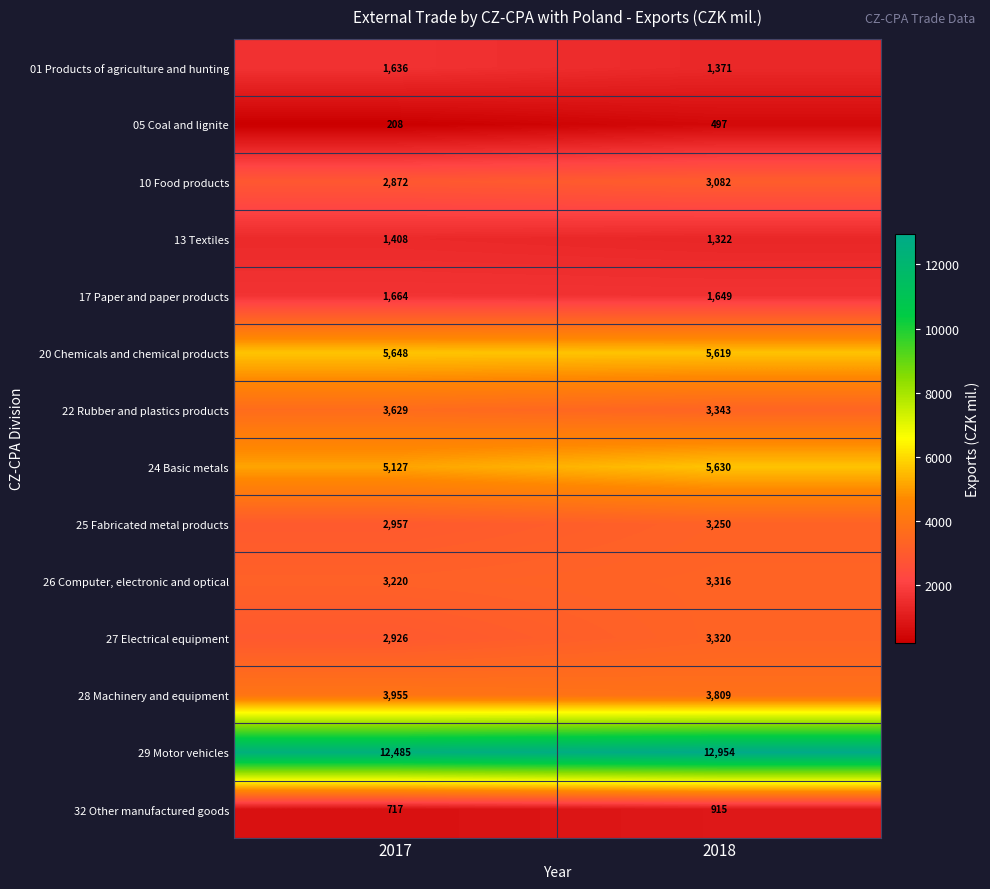

Is the value of 29 Motor vehicles at 2018 greater than the value of 10 Food products at 2017?

Yes